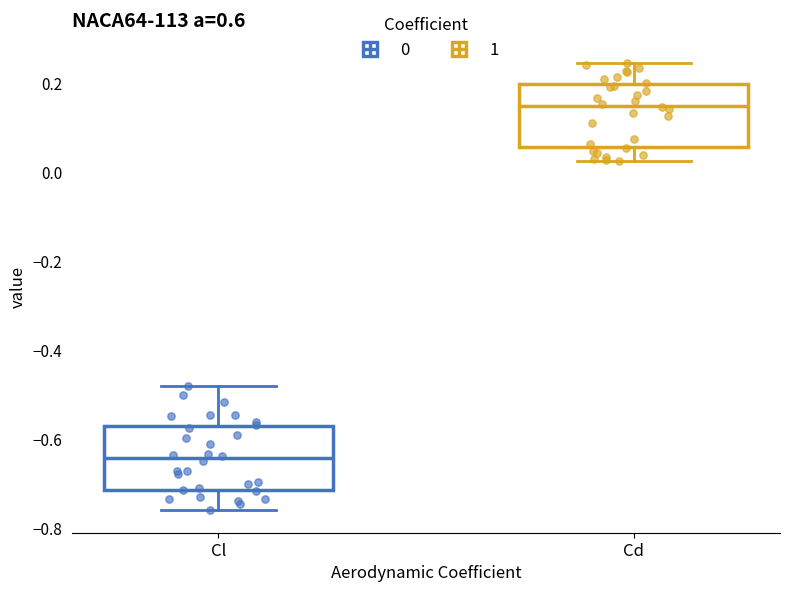

Reading left to right, transcribe this box plot: for each box, give where its median line is, the range the box spans, and where its two whiskers end, as read against the y-axis. The values are not printed on the chart, so give them approximately, as read against the axis.

Cl: median -0.64, box -0.72 to -0.56, whiskers -0.76 to -0.48
Cd: median 0.16, box 0.06 to 0.20, whiskers 0.02 to 0.24